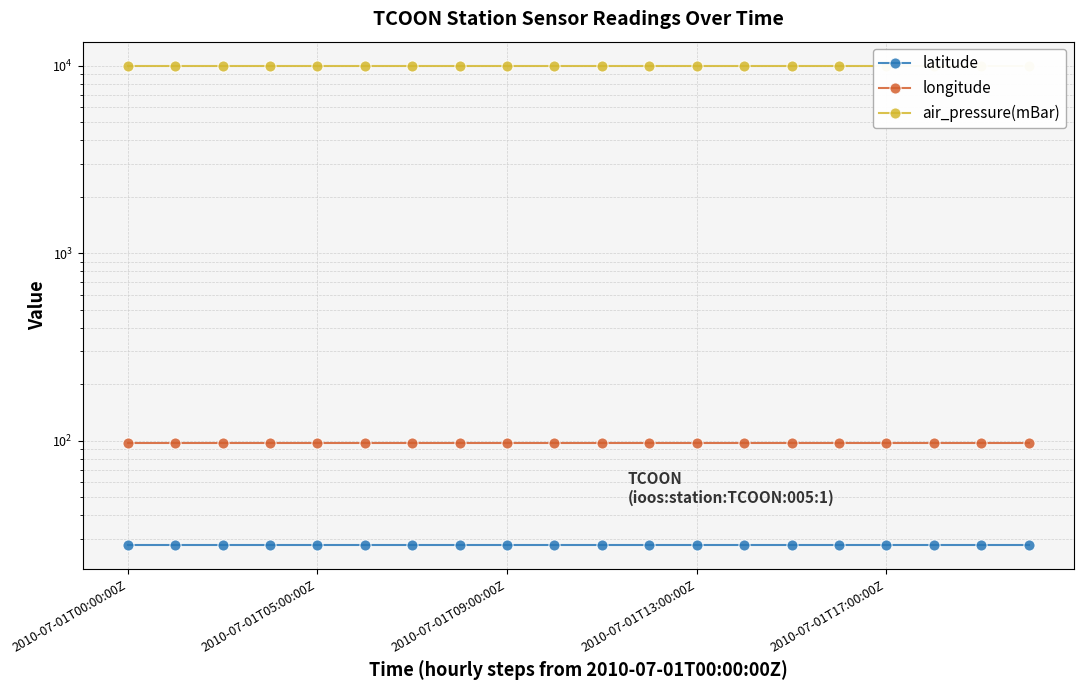

At which category is the sum across all series the highest?

2010-07-01T00:00:00Z